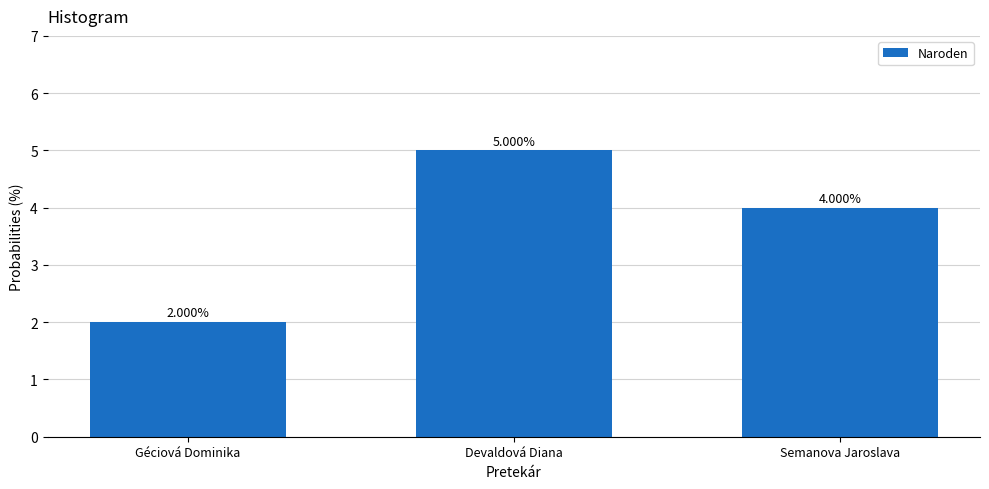

Count the number of categories in the chart.

3